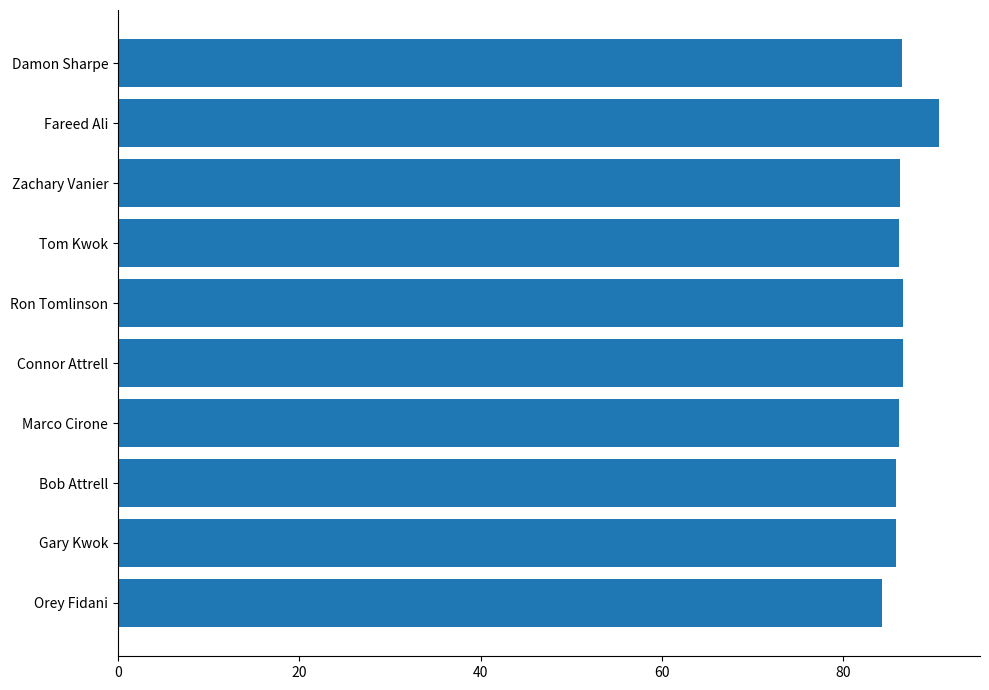

The chart shows a value of 139.1 at Orey Fidani. True or false?

False